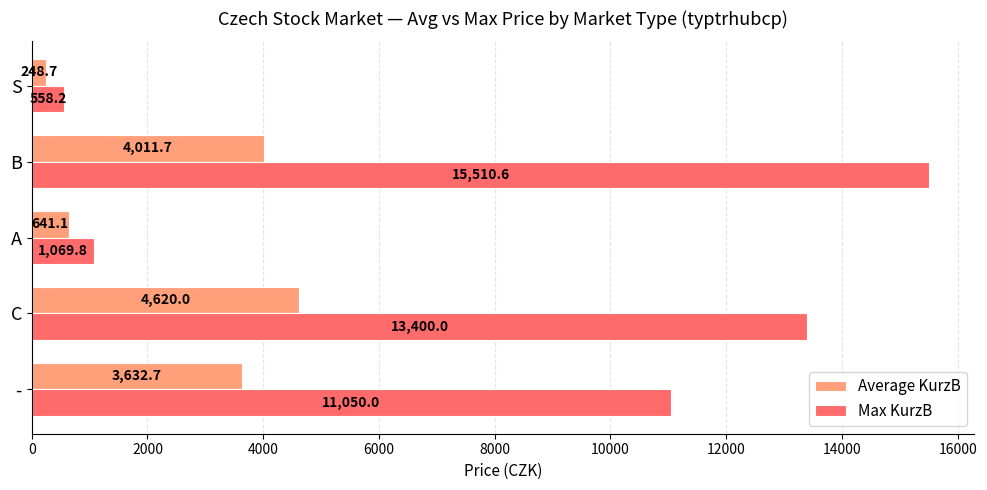

What is the total value across all series at B?

19522.3